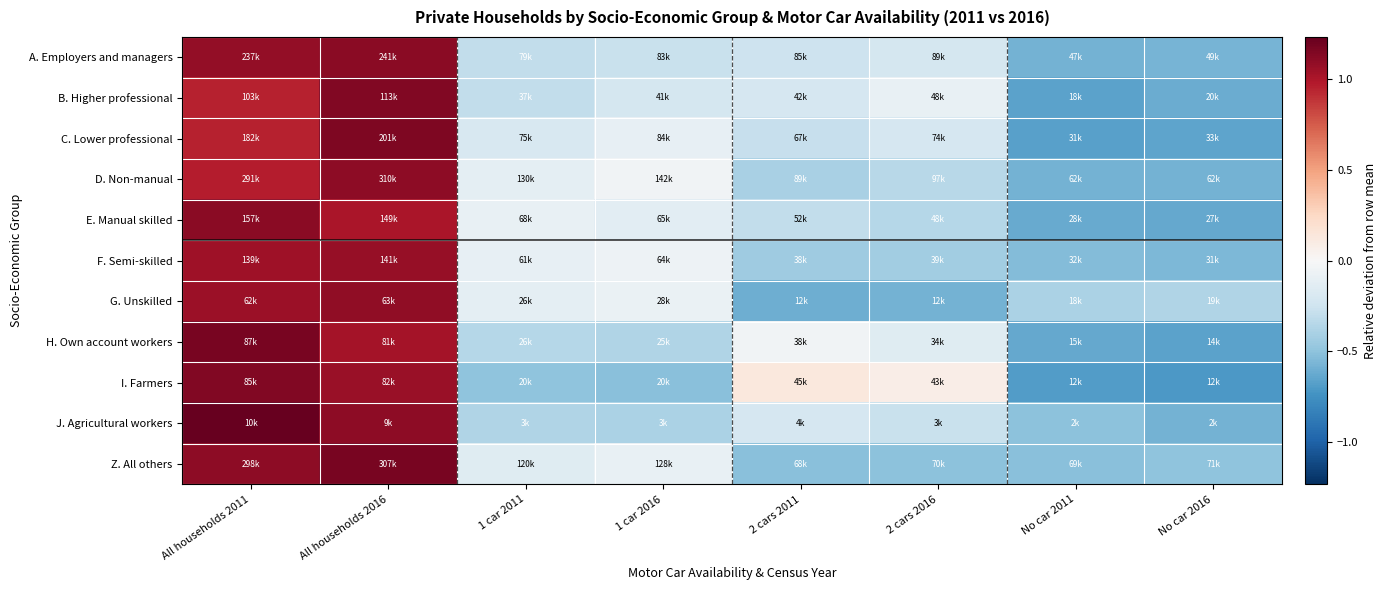

Which label corresponds to the largest value in the chart?

All households 2011